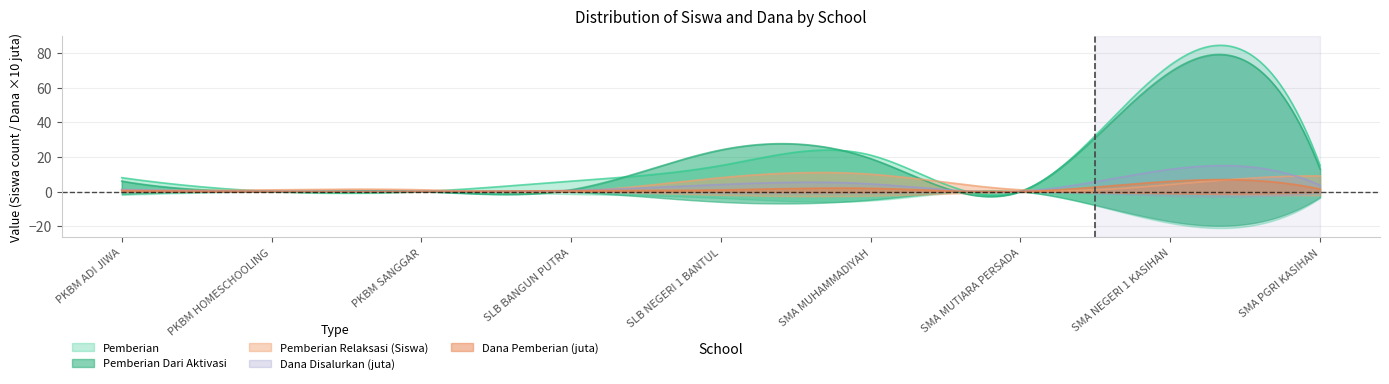

Is it true that Pemberian Dari Aktivasi equals 1.0 at SLB BANGUN PUTRA?

True